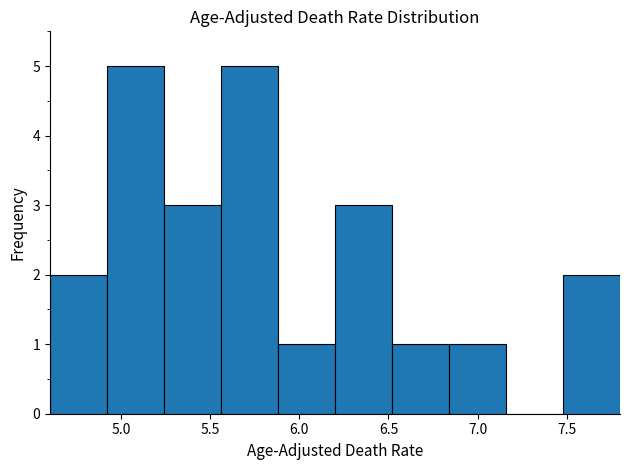

How tall is the bar that spans 5.24 to 5.56 on the x-axis? Neither the bar edges nor the heights are printed on the chart, so give them approximately, as read against the axes.

3